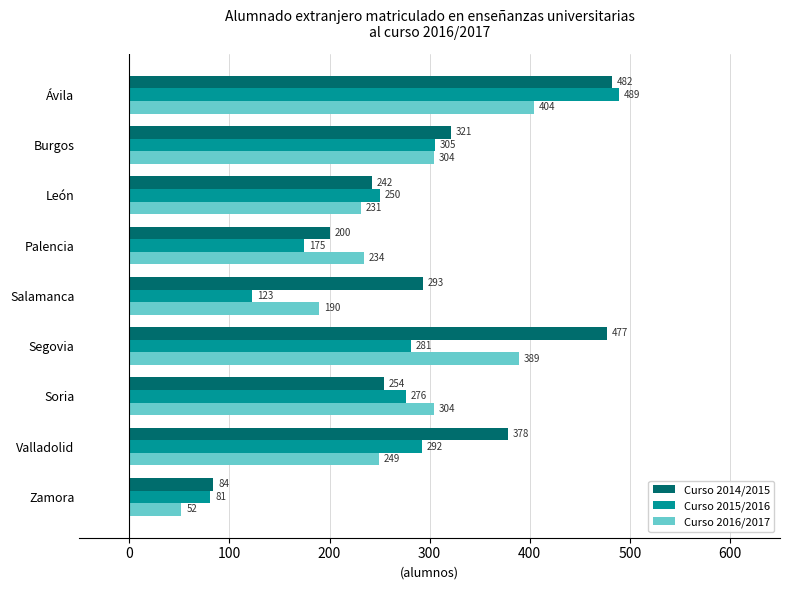

At which label does Curso 2015/2016 reach its peak?

Ávila